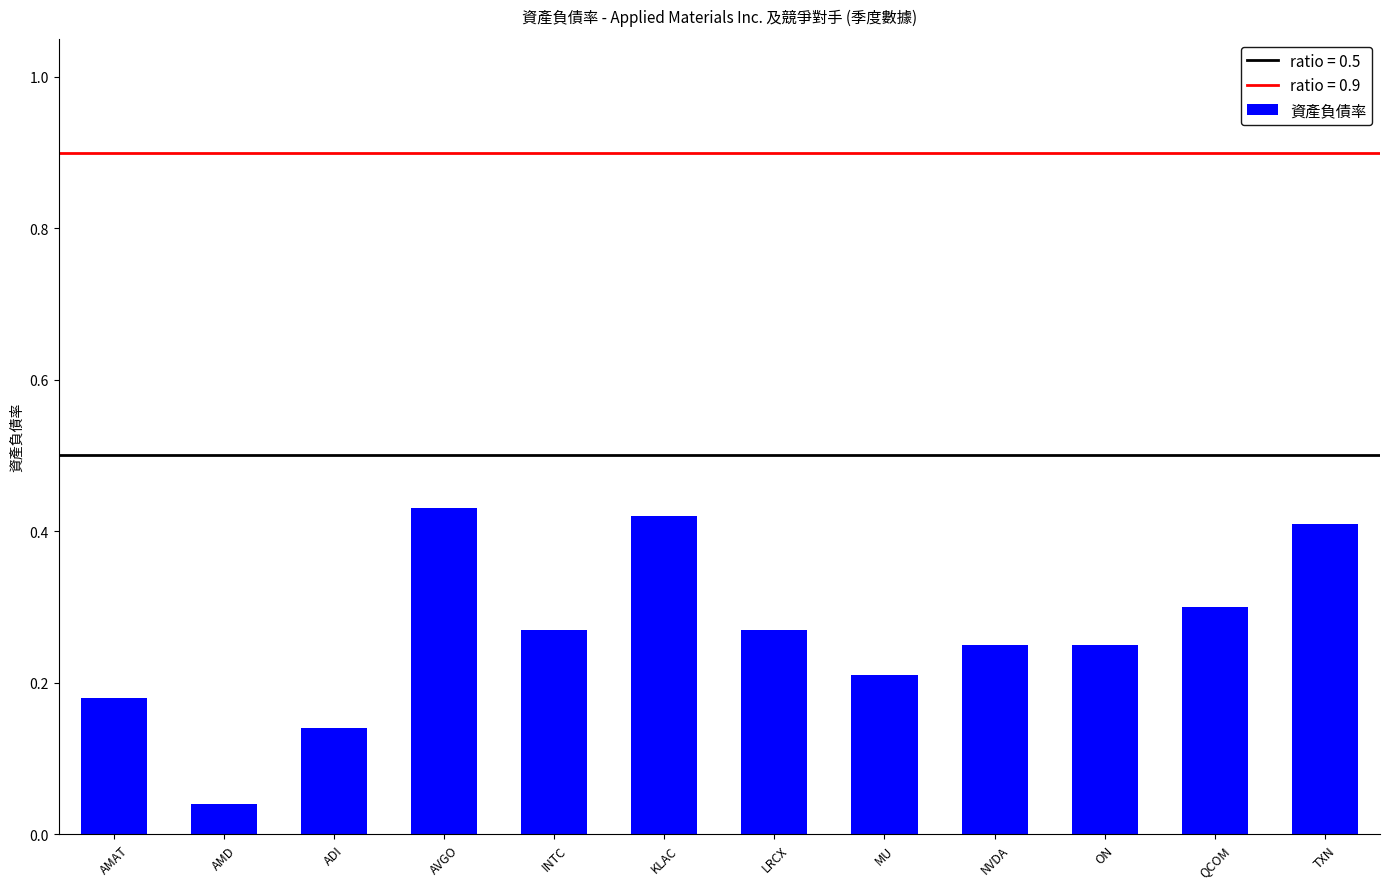

What is the label of the 4th bar from the left?

AVGO